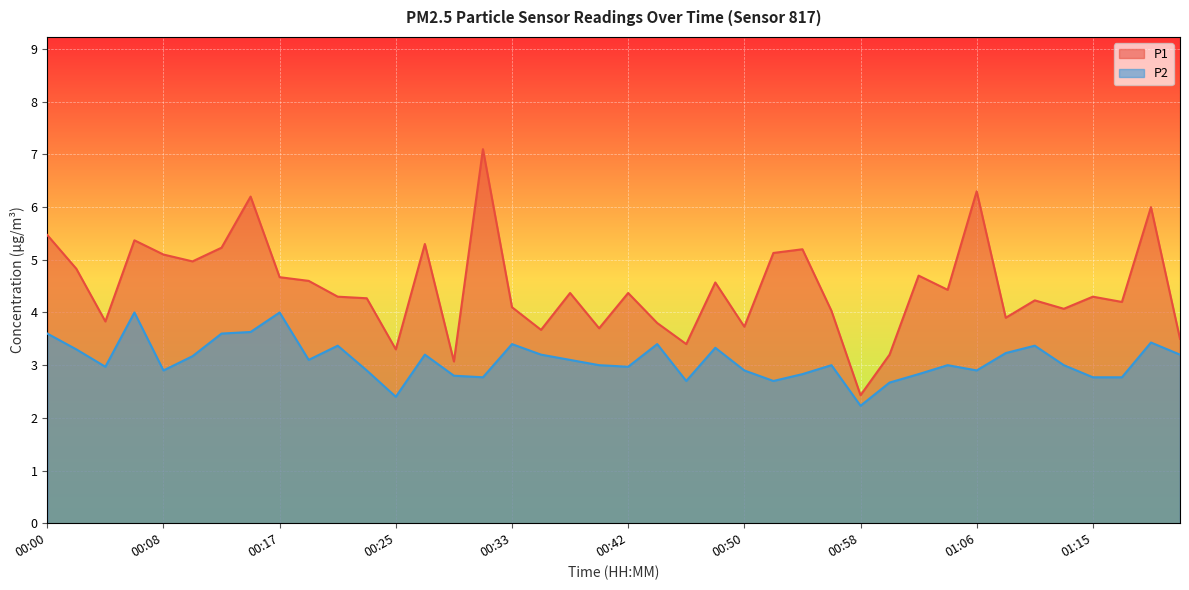

What is the sum of all P1 values?

178.9